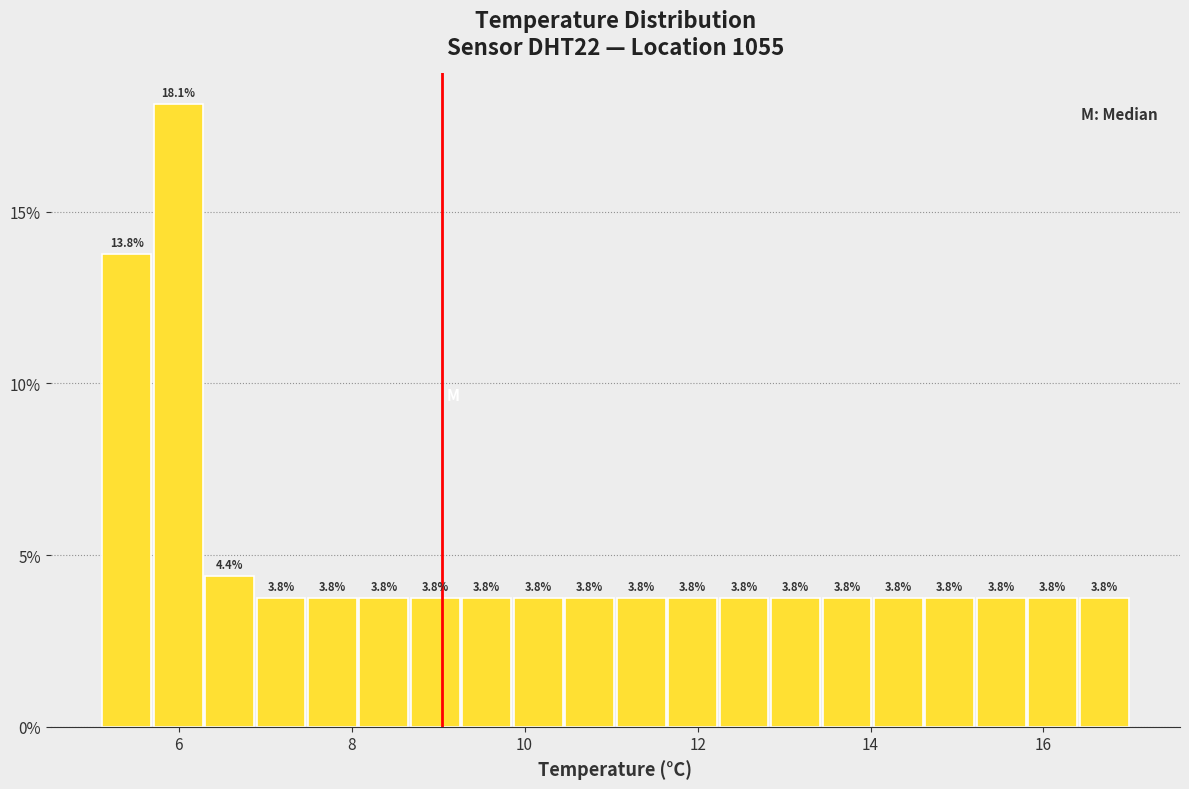

Read against the x-axis, roughly where is the centre of the tallest bar?

6.0